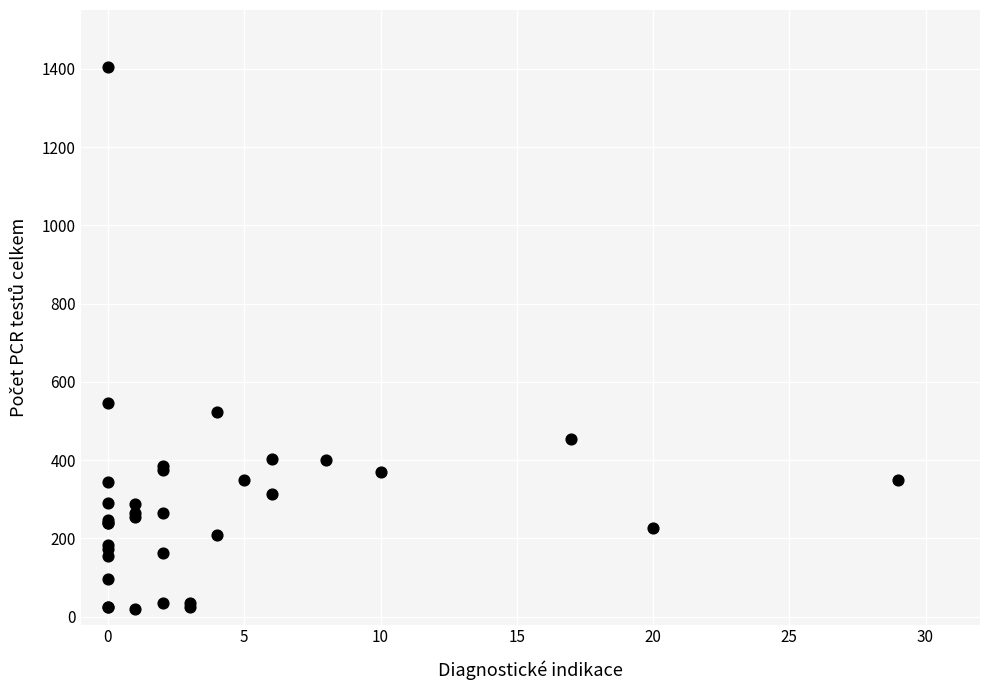

What Y value in the scatter plot is closest to 712?

547